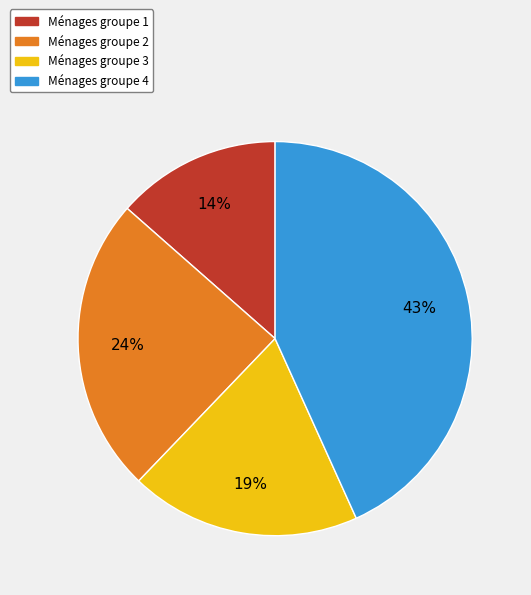

What is the smallest slice in the pie chart?

Ménages groupe 1